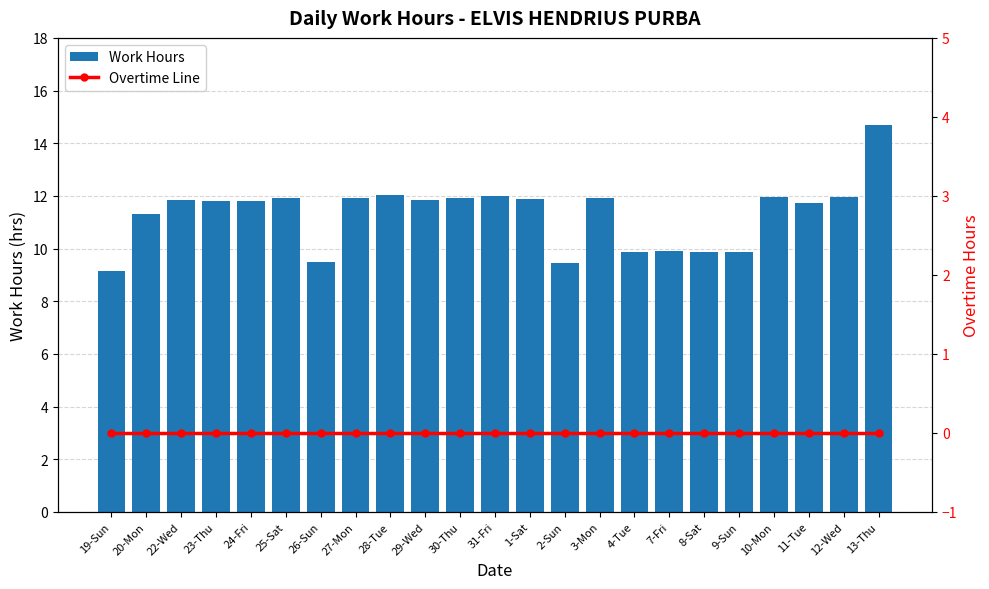

List the series in order of their overall mean, highest first.

Work Hours, Overtime Line